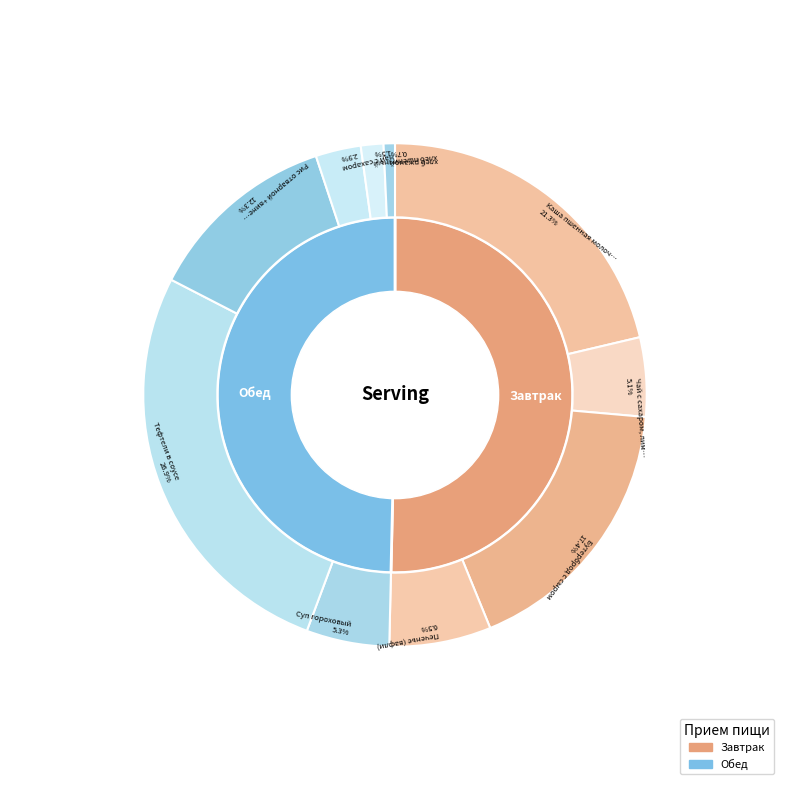

To the nearest percent, what is the difference between the хлеб пшеничный and Тефтели в соусе slice percentages?

25%